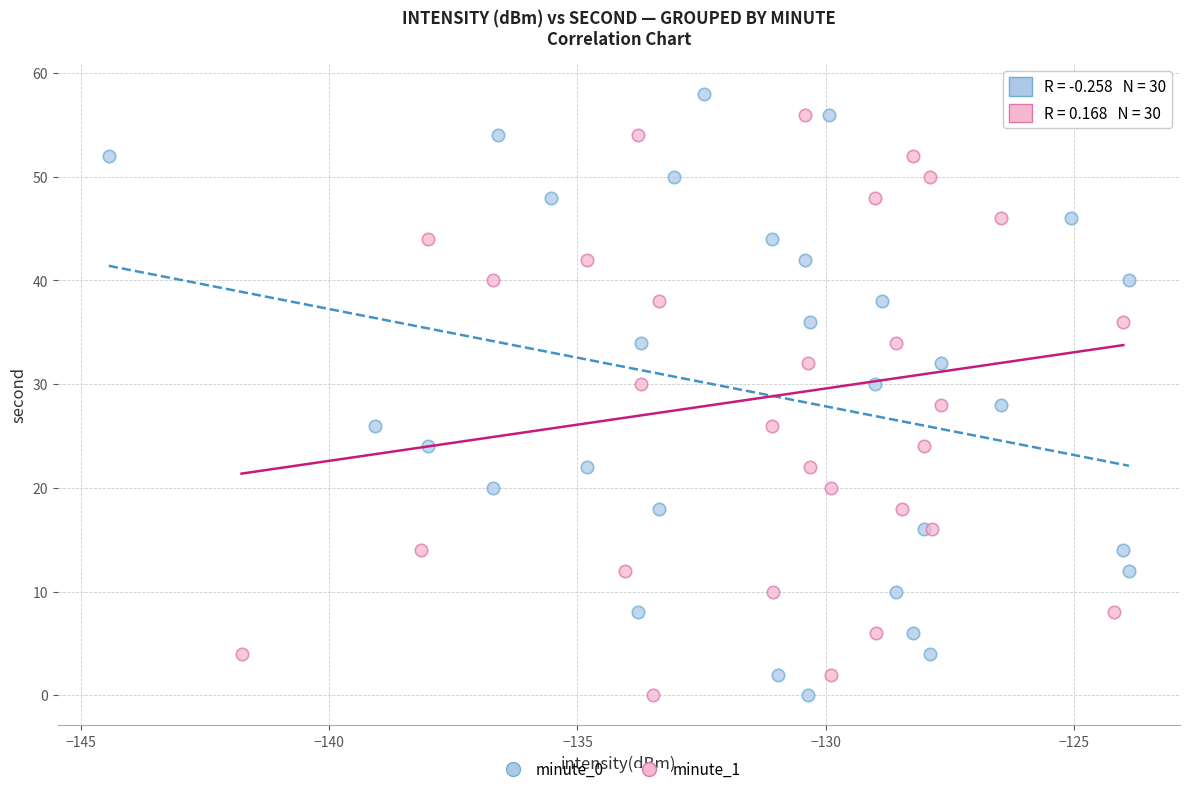

What are all the series names shown in the legend?

minute_0, minute_1